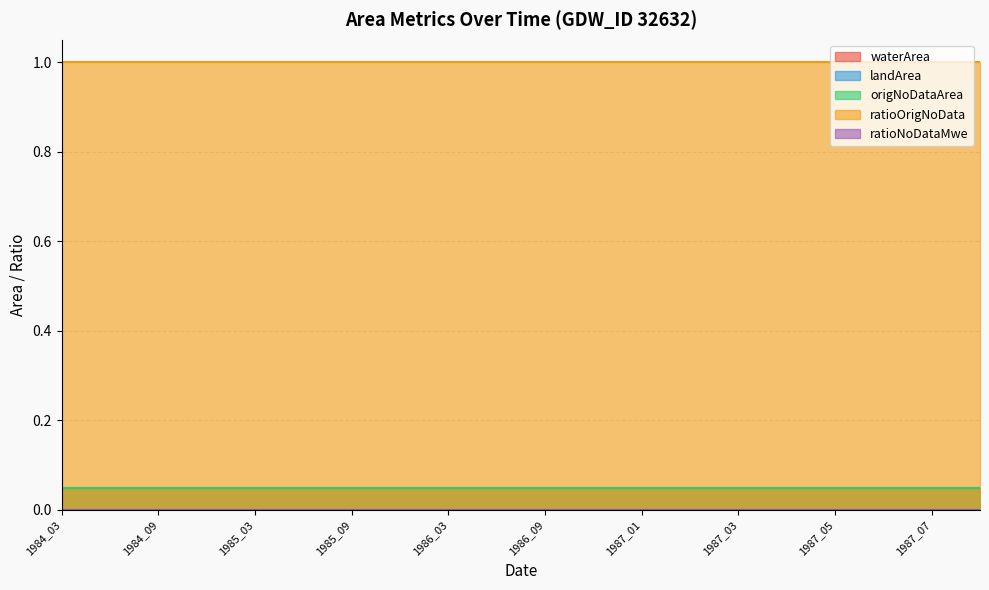

At how many categories does at least one series exceed 0?

20